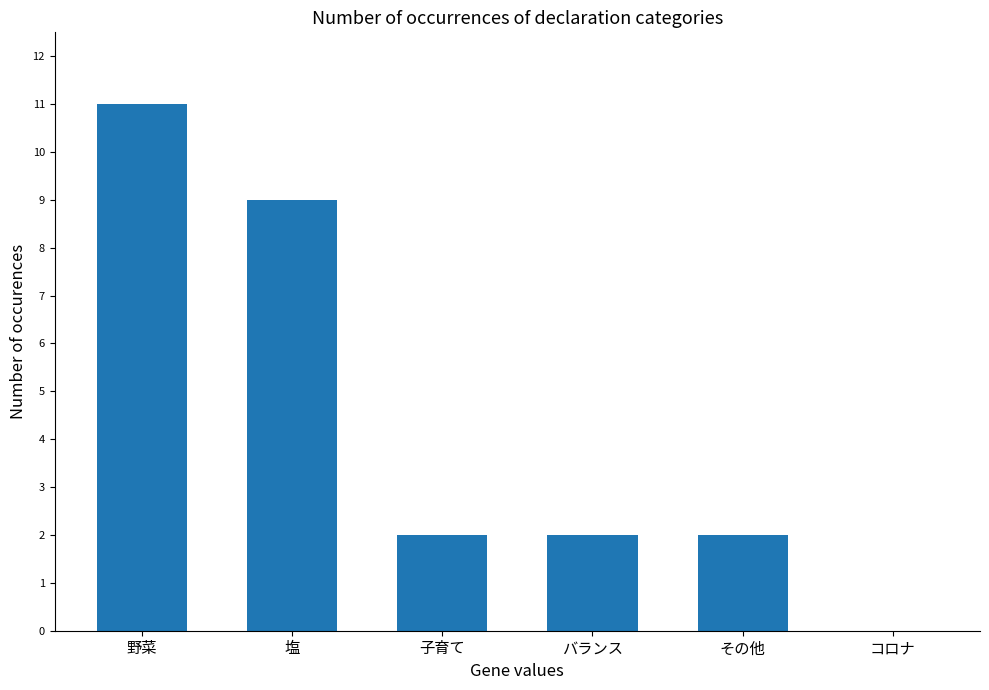

The chart shows a value of 3 at 野菜. True or false?

False